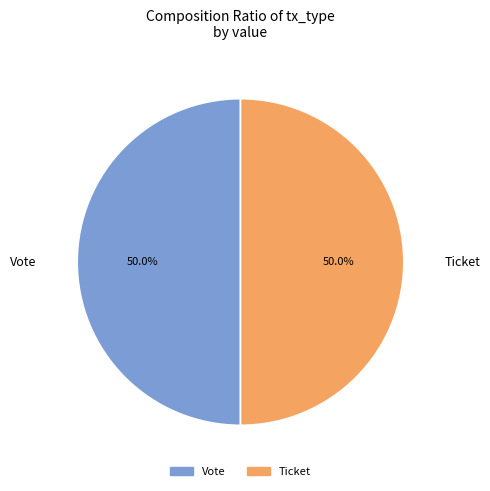

Is the sum of Vote and Ticket greater than half?

Yes